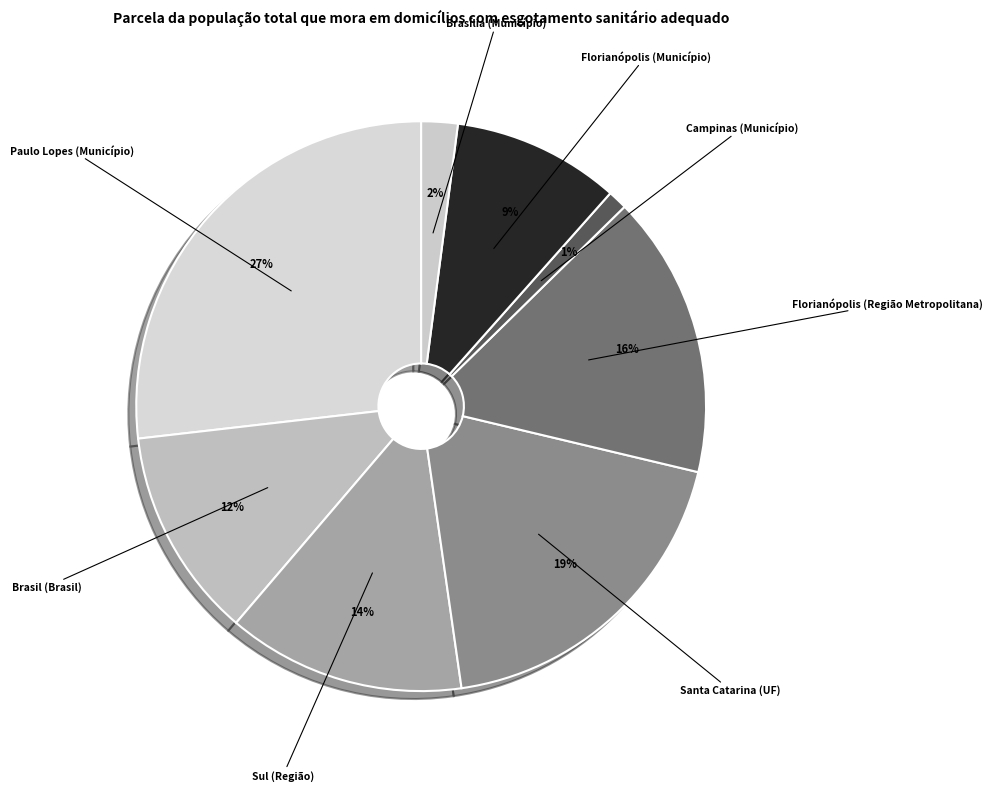

Rank the categories by value from highest to lowest.

Paulo Lopes (Município), Santa Catarina (UF), Florianópolis (Região Metropolitana), Sul (Região), Brasil (Brasil), Florianópolis (Município), Brasília (Município), Campinas (Município)